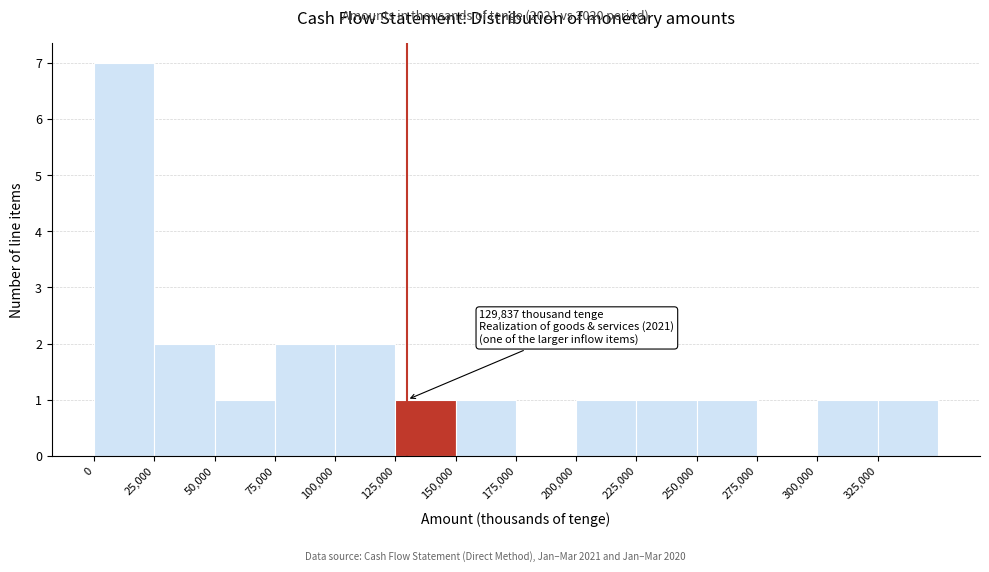

Which range on the x-axis has the tallest bar?

0 to 25000